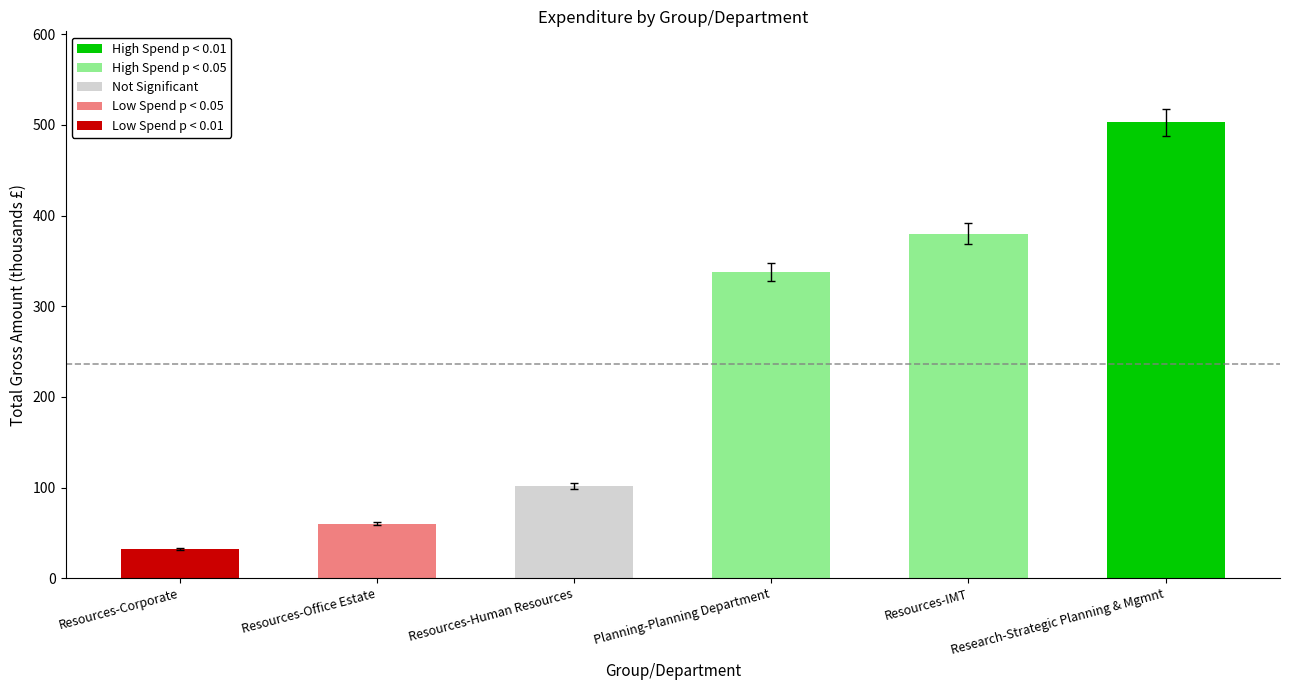

What is the label of the 4th bar from the right?

Resources-Human Resources